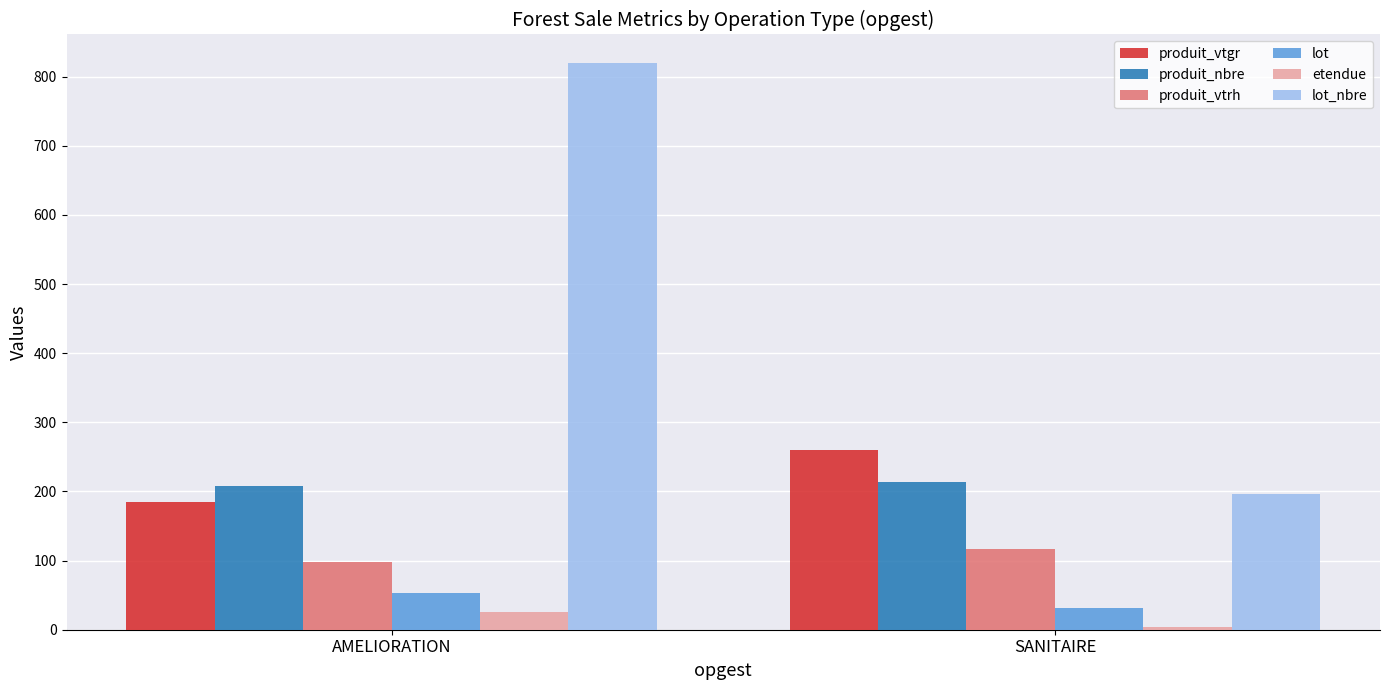

How many data points in lot_nbre are less than 820?

1